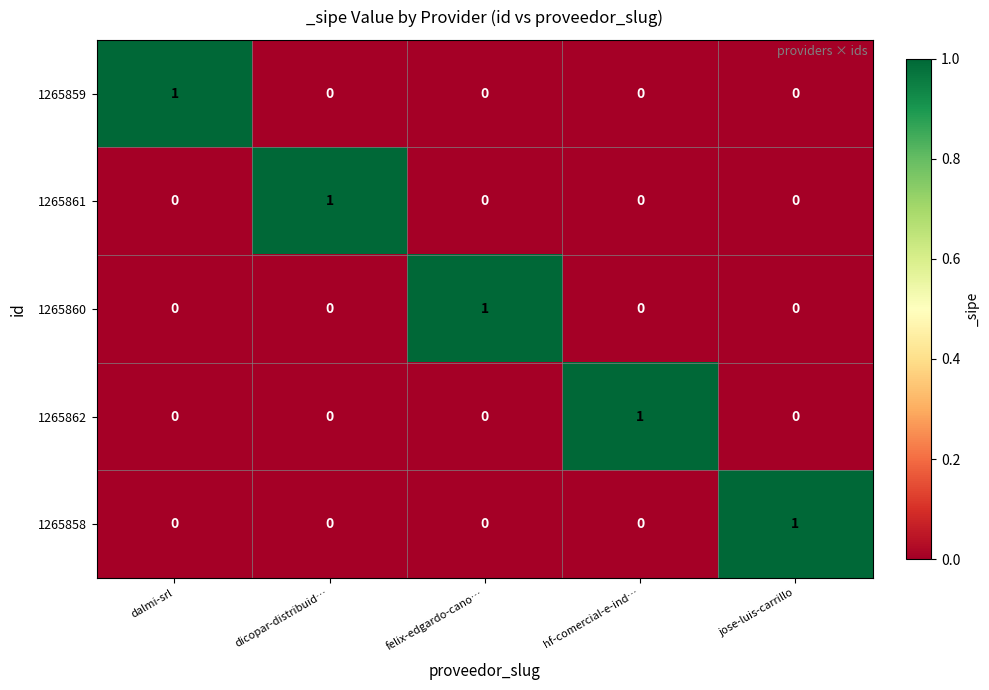

Count the number of categories in the chart.

5